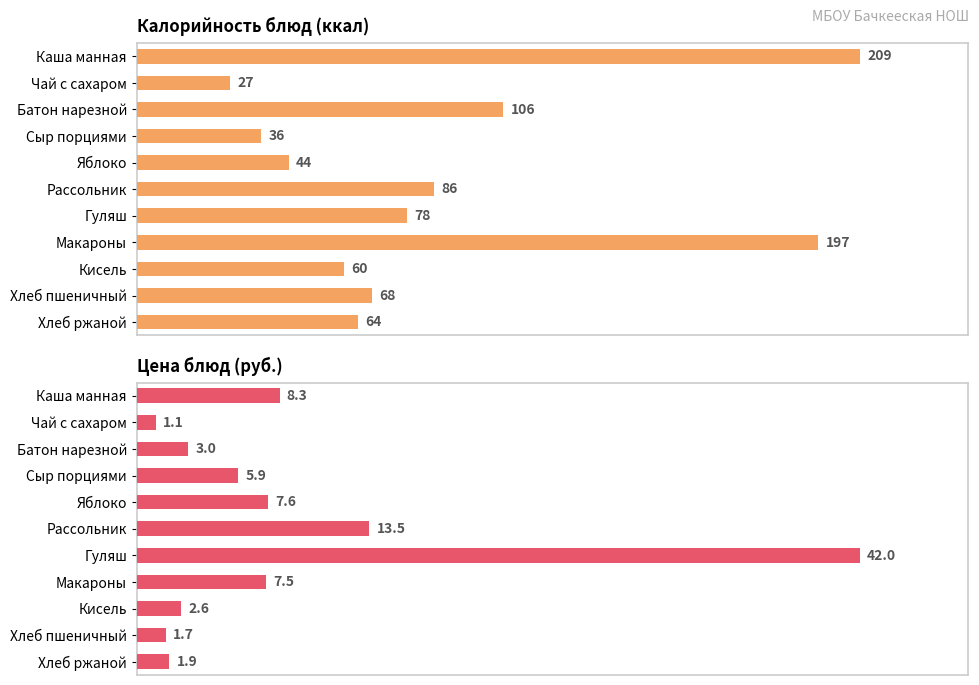

Is it true that Цена equals 1.9 at Яблоко?

False